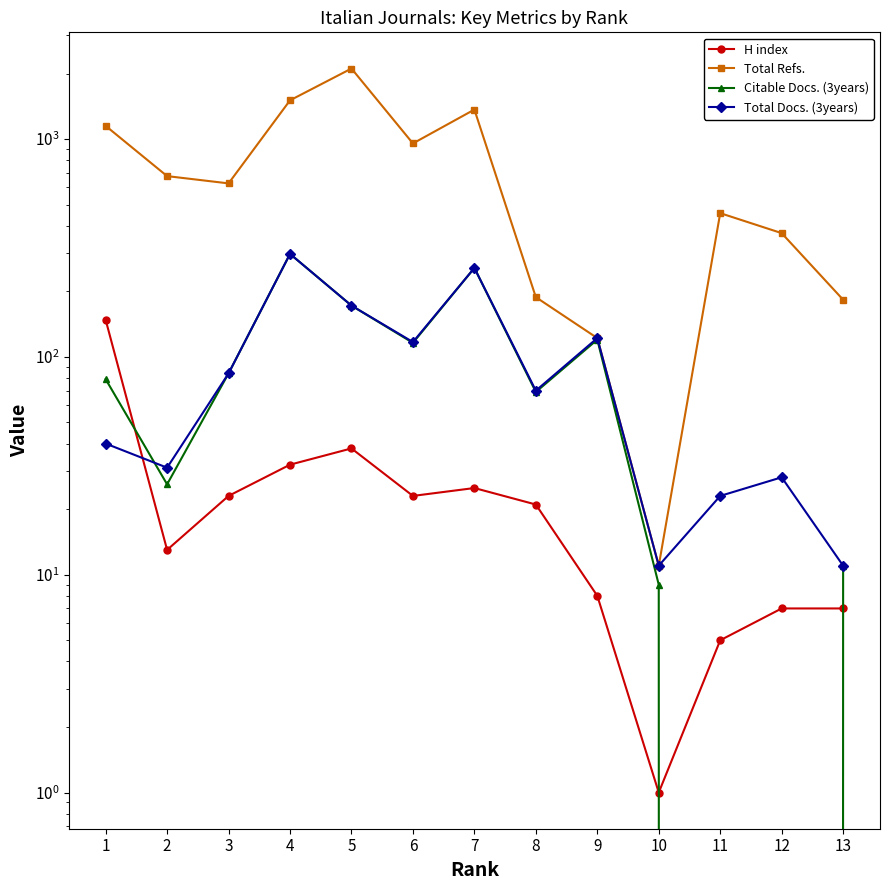

Which category has the lowest value across all series?

11